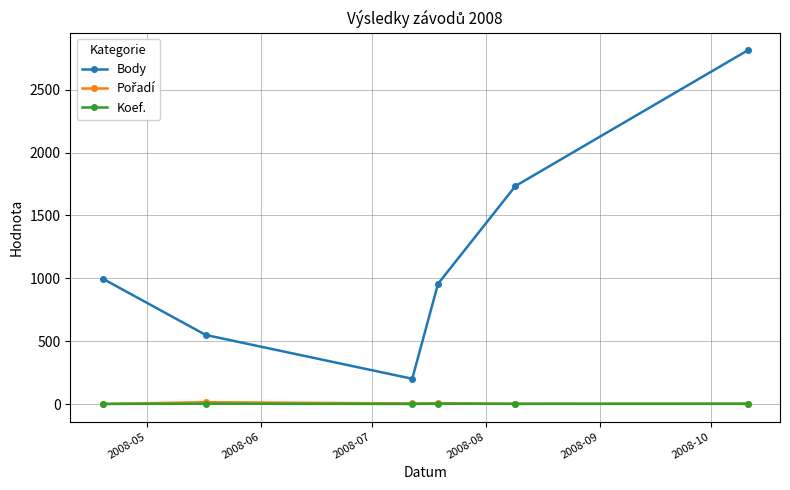

True or false: Body and Koef. intersect in this chart.

False